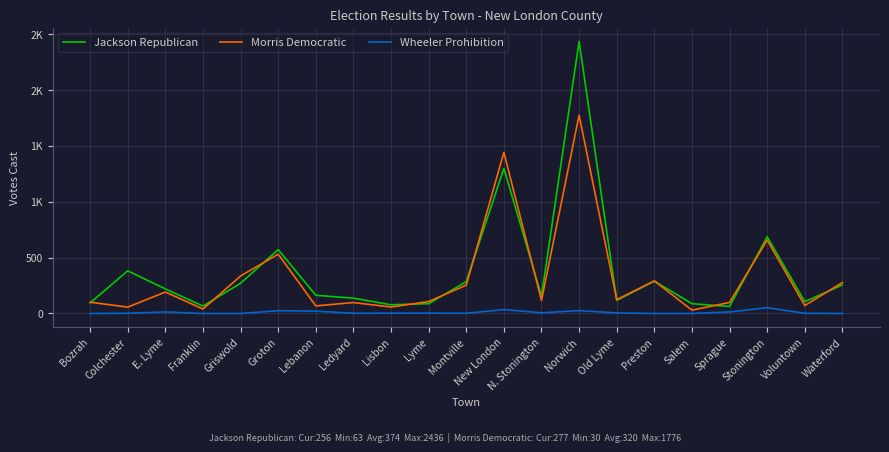

Is this an area chart (filled region under the line)?

No